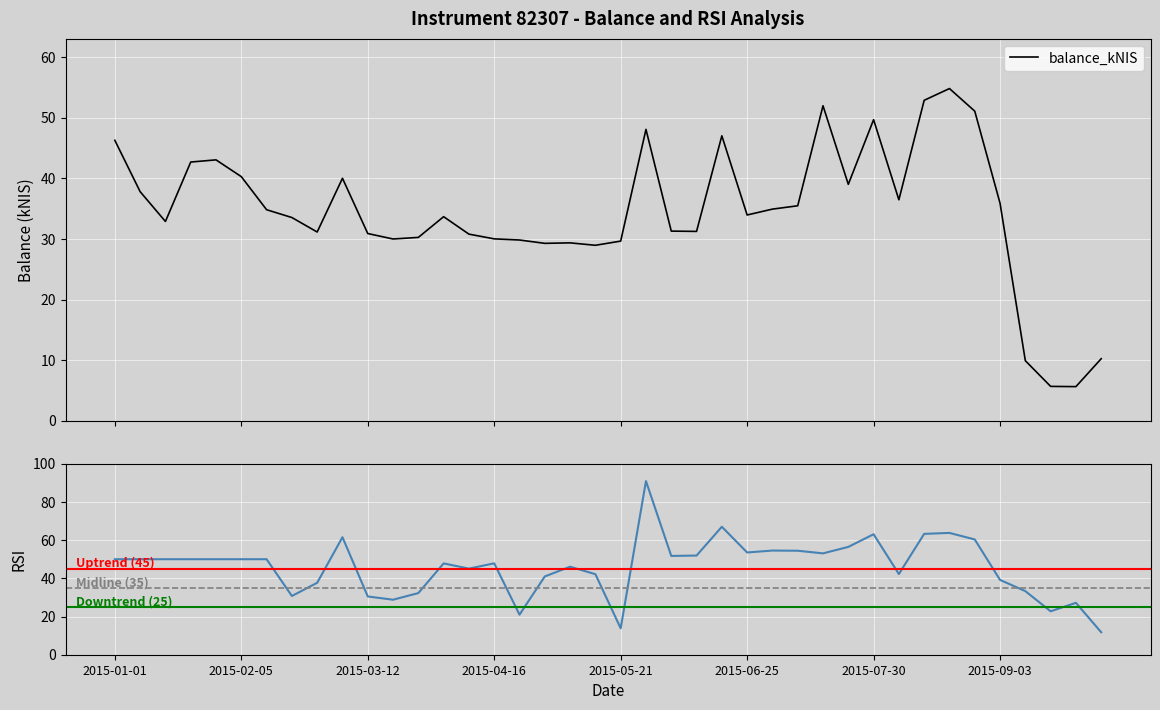

True or false: the data shows 52.9 at 2015-08-13.

True